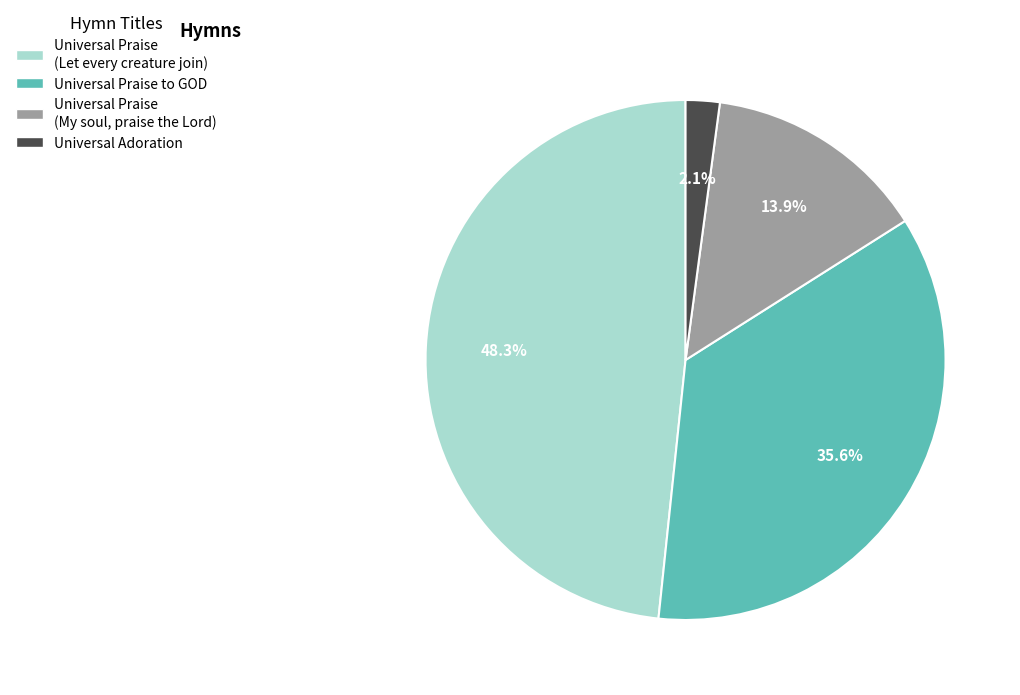

Which slice is the smallest?

Universal Adoration